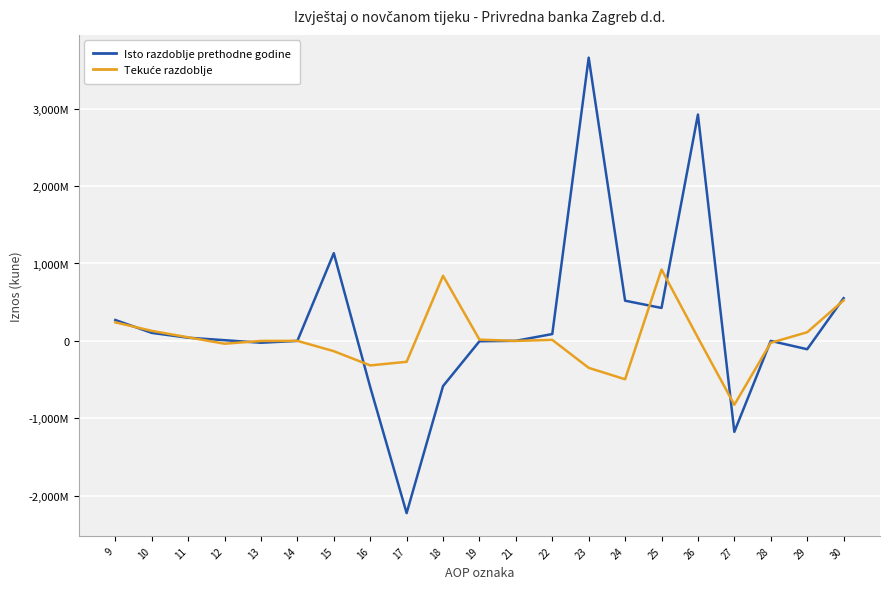

Where is the first local maximum for Isto razdoblje prethodne godine?

15